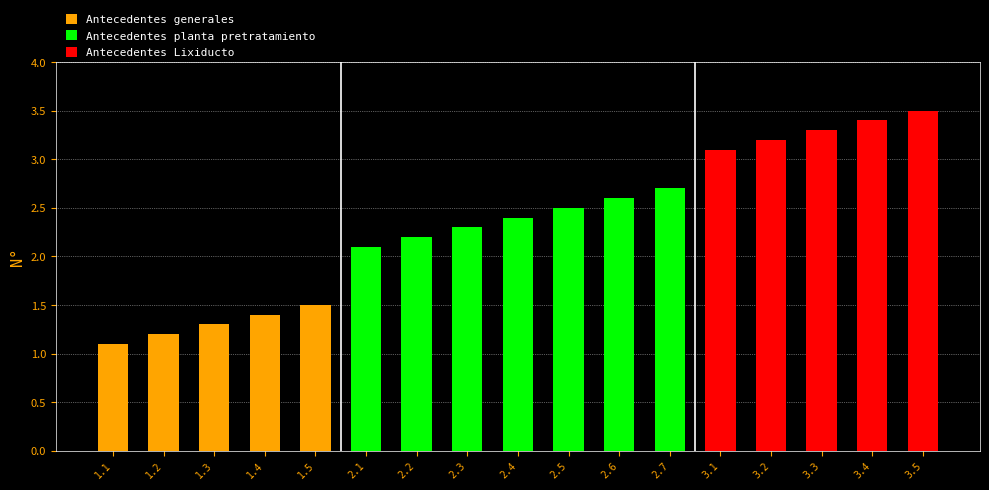

The value of Antecedentes planta pretratamiento at 2.3 is 1.0. True or false?

False